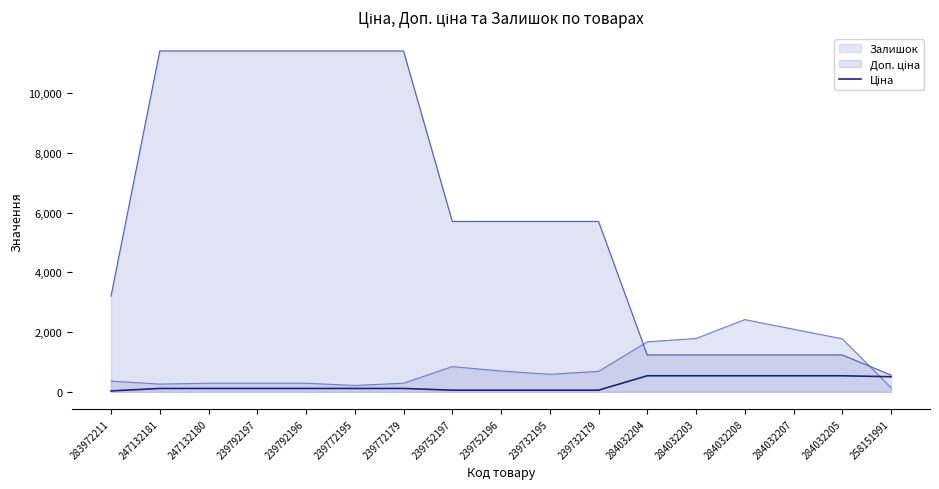

Between 284032203 and 258151991, which series saw the biggest shift?

Залишок